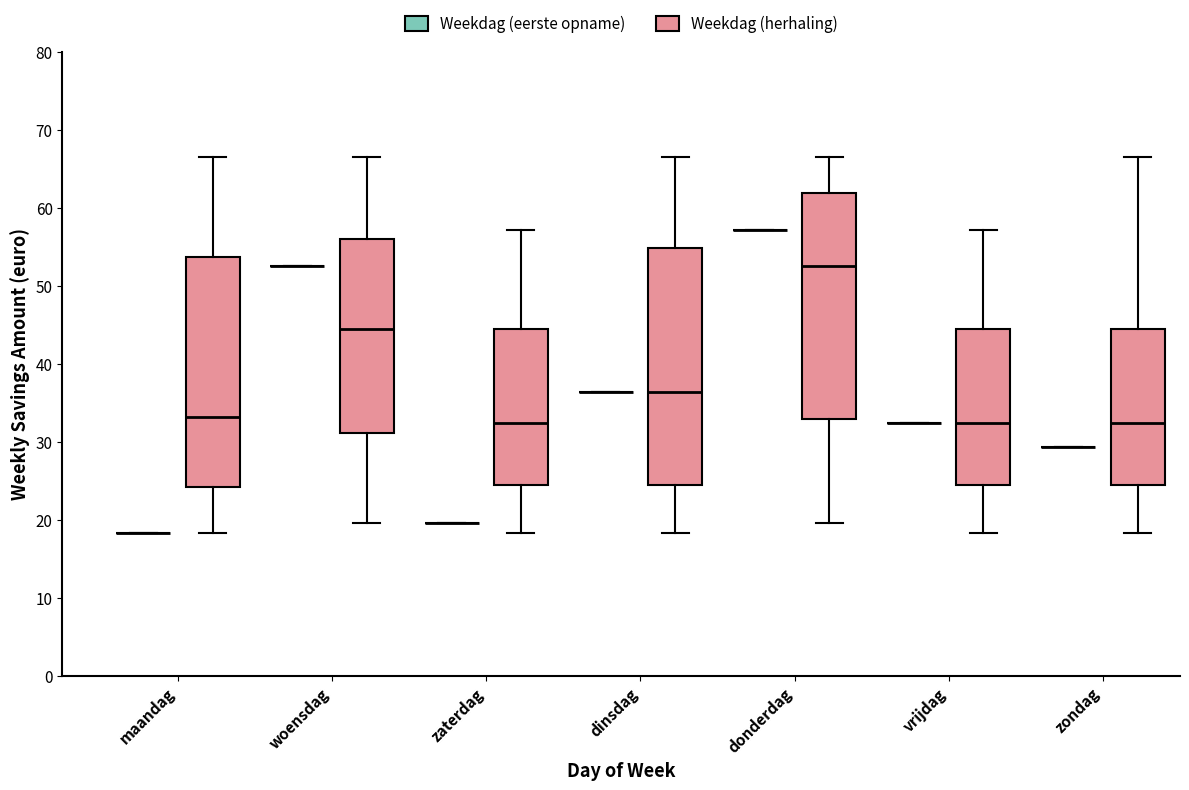

Reading left to right, read every box against the y-axis: the position of its median line, the range the box covers, and the ends of its whiskers. The values are not printed on the chart, so give them approximately, as read against the axis.

maandag (Weekdag (eerste opname)): box collapsed to a line at 18, whiskers 18 to 18
maandag (Weekdag (herhaling)): median 33, box 24 to 54, whiskers 18 to 67
woensdag (Weekdag (eerste opname)): box collapsed to a line at 53, whiskers 53 to 53
woensdag (Weekdag (herhaling)): median 44, box 31 to 56, whiskers 20 to 67
zaterdag (Weekdag (eerste opname)): box collapsed to a line at 20, whiskers 20 to 20
zaterdag (Weekdag (herhaling)): median 32, box 24 to 44, whiskers 18 to 57
dinsdag (Weekdag (eerste opname)): box collapsed to a line at 36, whiskers 36 to 36
dinsdag (Weekdag (herhaling)): median 36, box 24 to 55, whiskers 18 to 67
donderdag (Weekdag (eerste opname)): box collapsed to a line at 57, whiskers 57 to 57
donderdag (Weekdag (herhaling)): median 53, box 33 to 62, whiskers 20 to 67
vrijdag (Weekdag (eerste opname)): box collapsed to a line at 32, whiskers 32 to 32
vrijdag (Weekdag (herhaling)): median 32, box 24 to 44, whiskers 18 to 57
zondag (Weekdag (eerste opname)): box collapsed to a line at 29, whiskers 29 to 29
zondag (Weekdag (herhaling)): median 32, box 24 to 44, whiskers 18 to 67